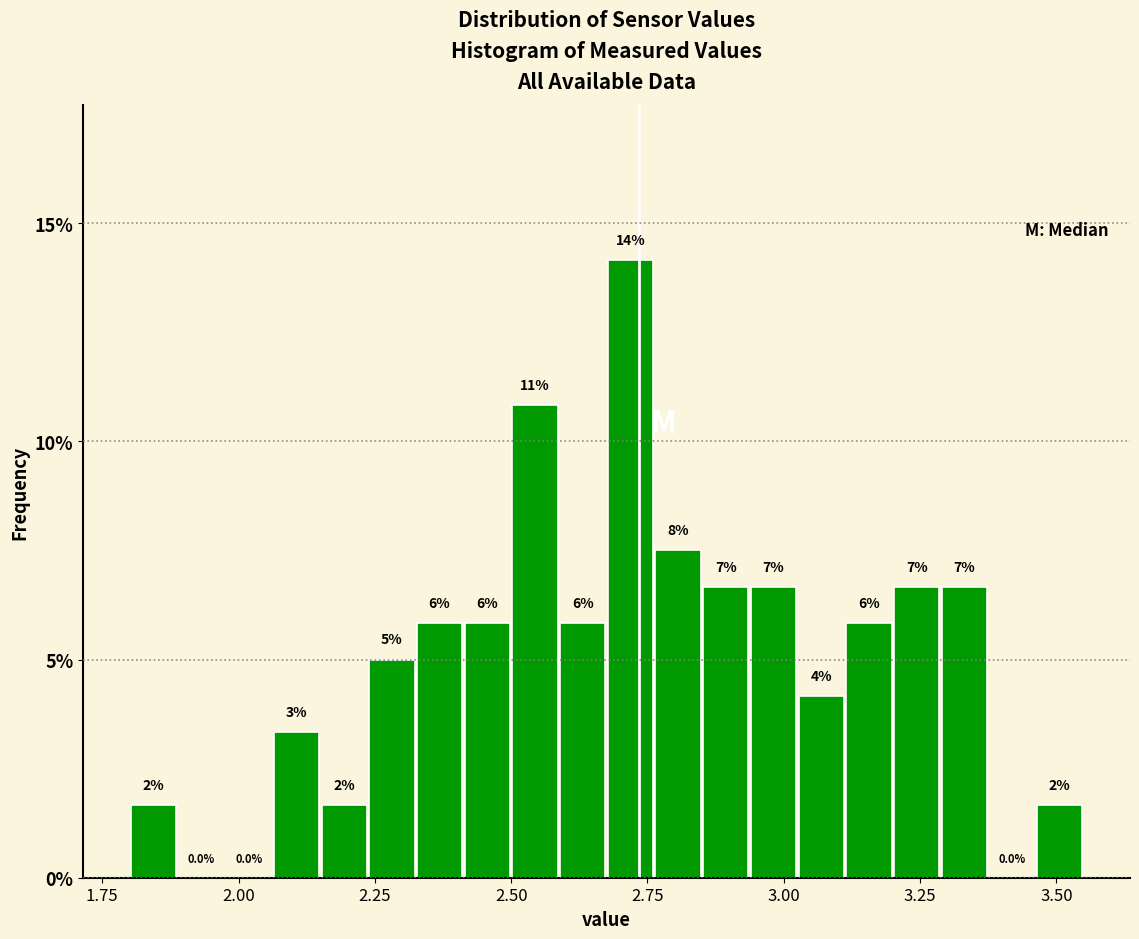

Read against the x-axis, roughly where is the centre of the tallest bar?

2.70